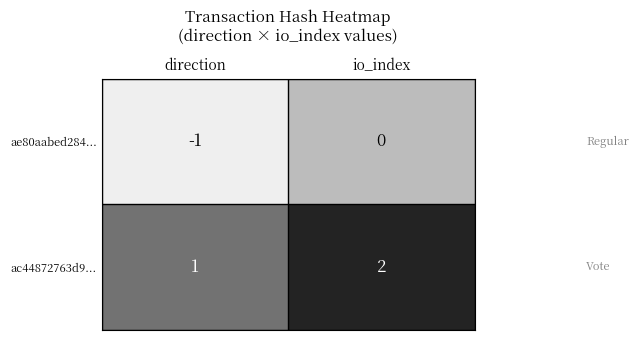

Which series has the largest total across all categories?

ac44872763d9...